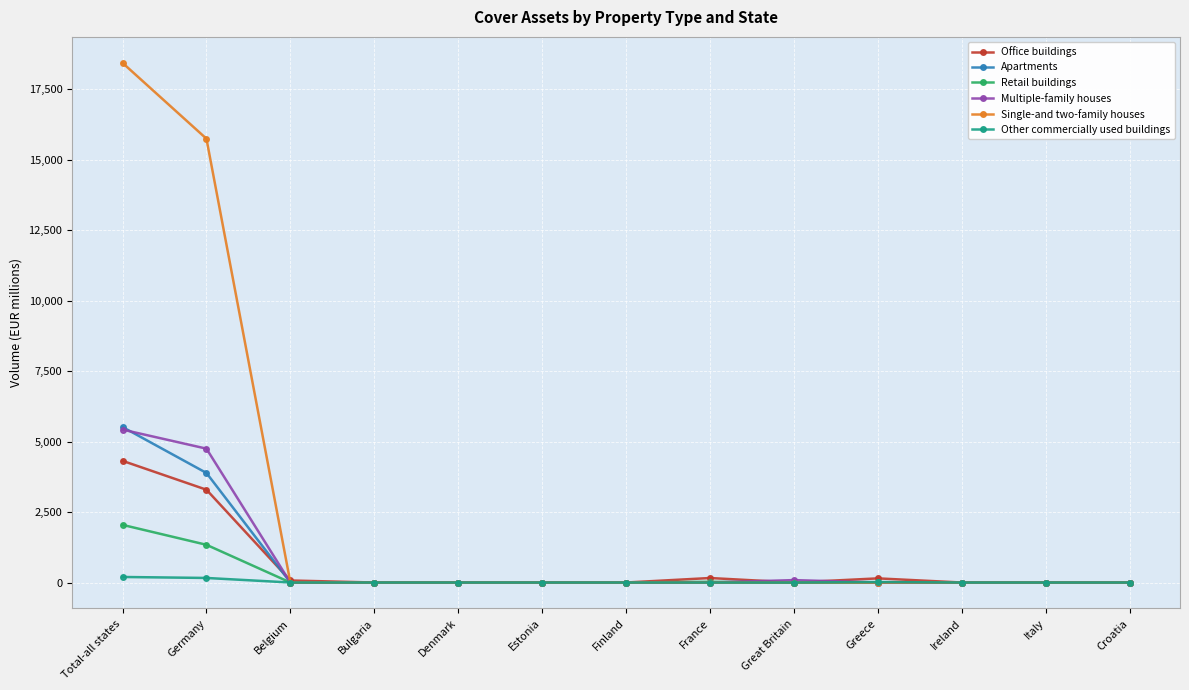

Which series has the largest range (max minus min)?

Single-and two-family houses